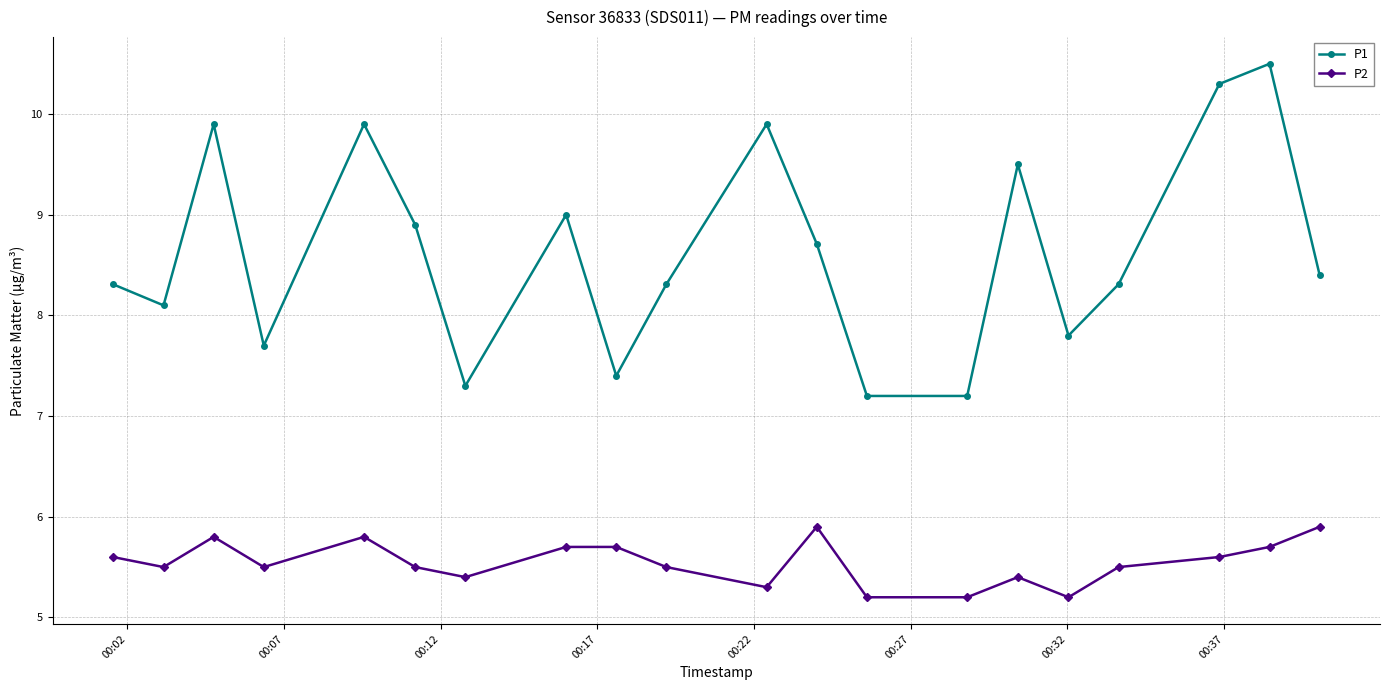

At how many categories does at least one series exceed 8?

14